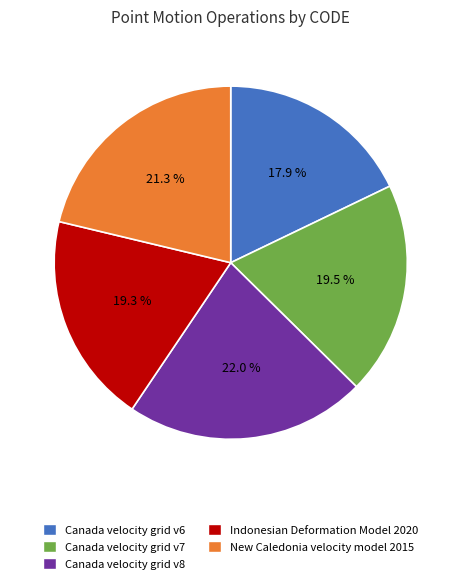

Does any single category account for the majority?

No